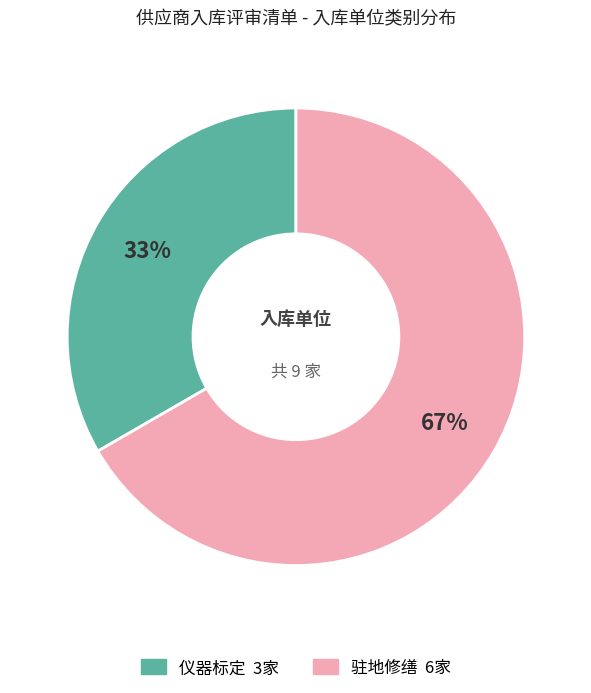

How many segments does this pie chart have?

2